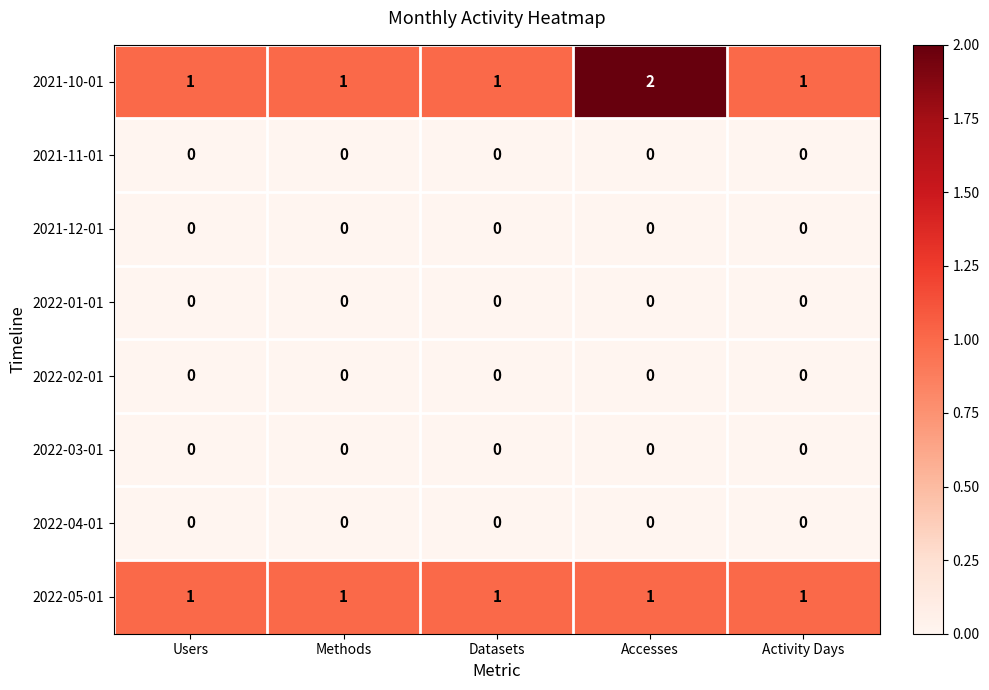

At which category does the chart reach its peak across all series?

Accesses